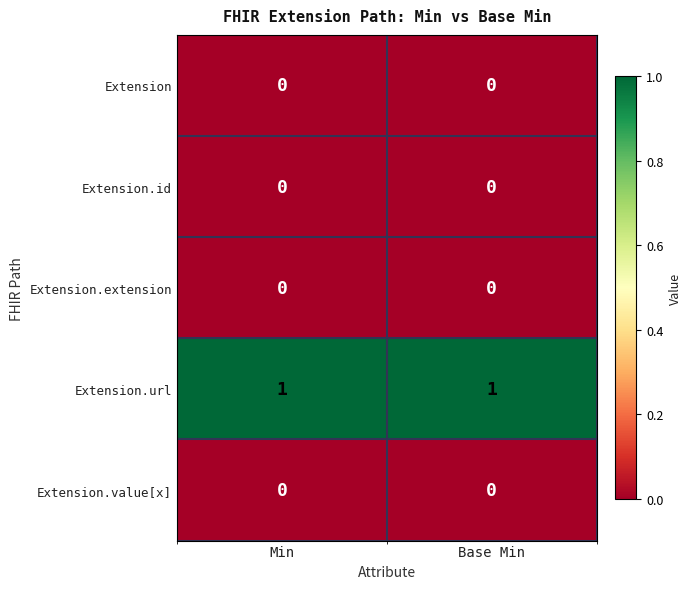

What is the greatest value displayed?

1